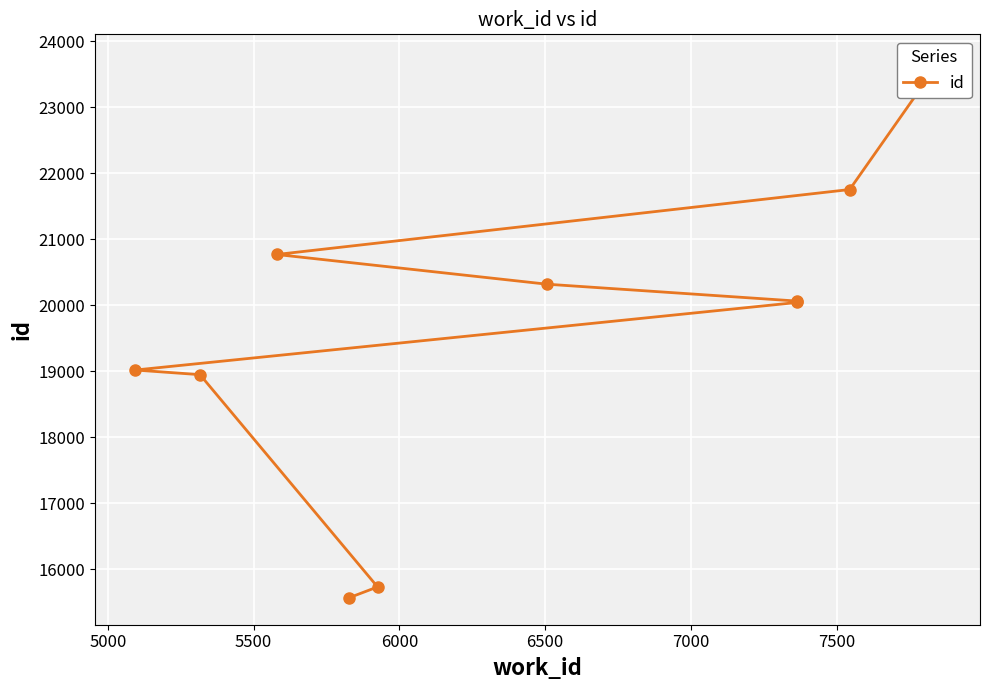

What is the difference between the maximum and minimum values?

8129